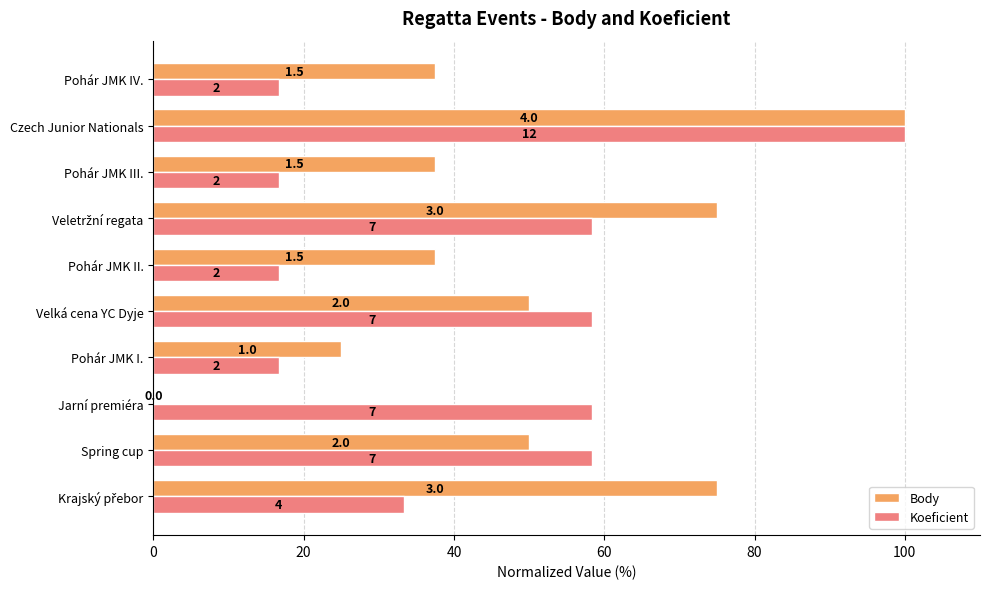

What are all the series names shown in the legend?

Body, Koeficient